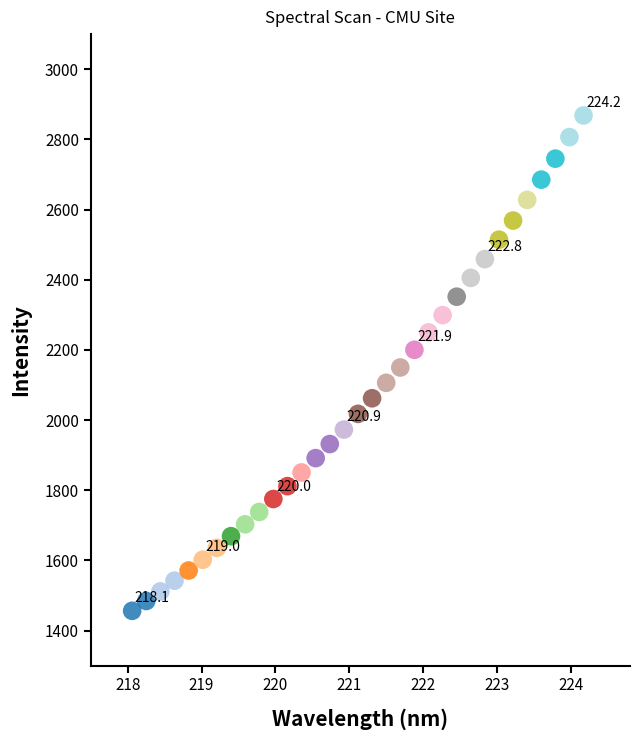

What is the range of Y values (max minus min)?

1411.9